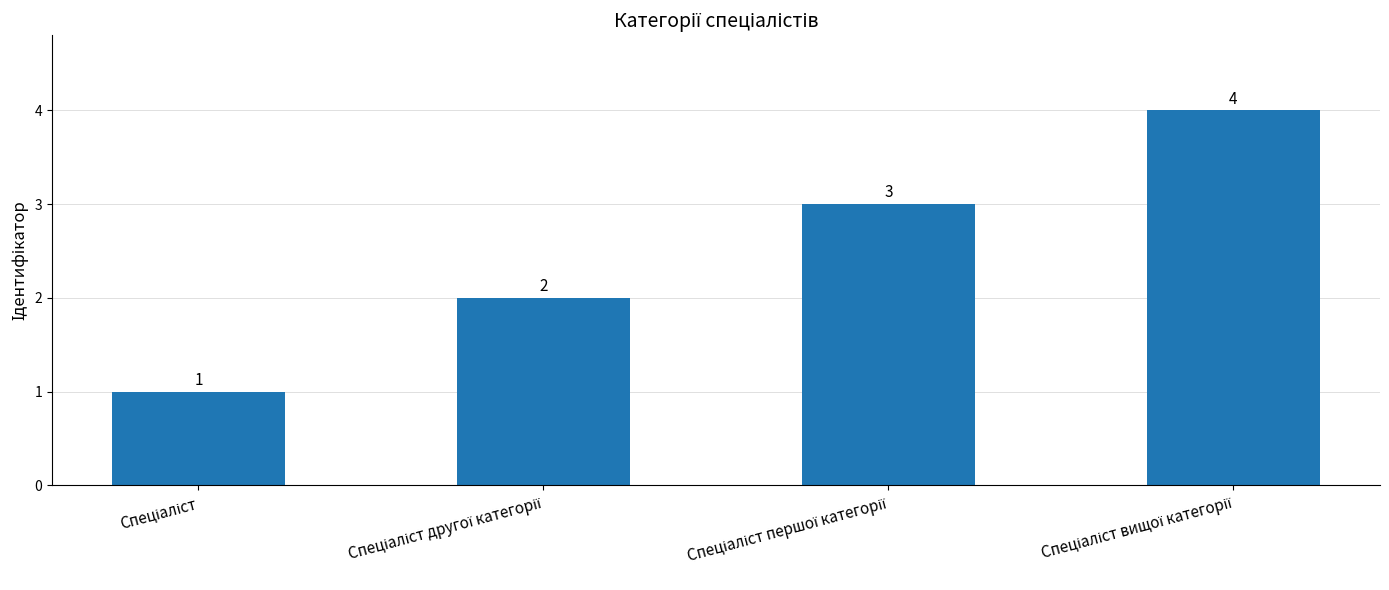

Count the values in the range 2 to 4.

3